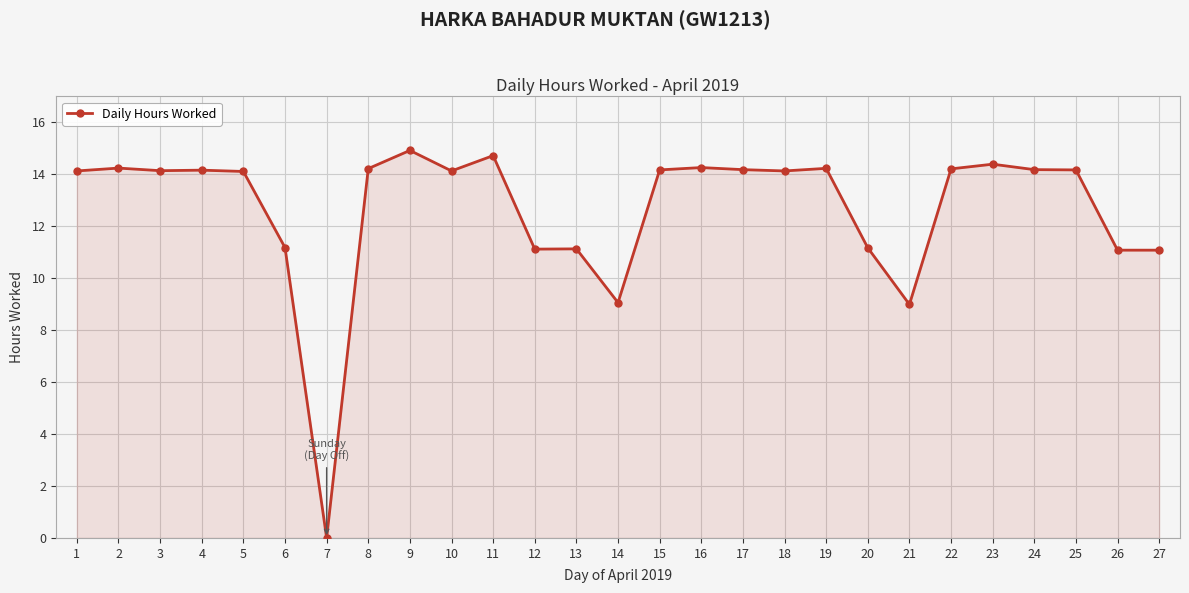

What is the ratio of the value at 5 to the value at 18?

1.0